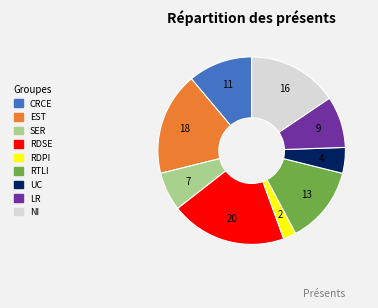

Does any single category account for the majority?

No